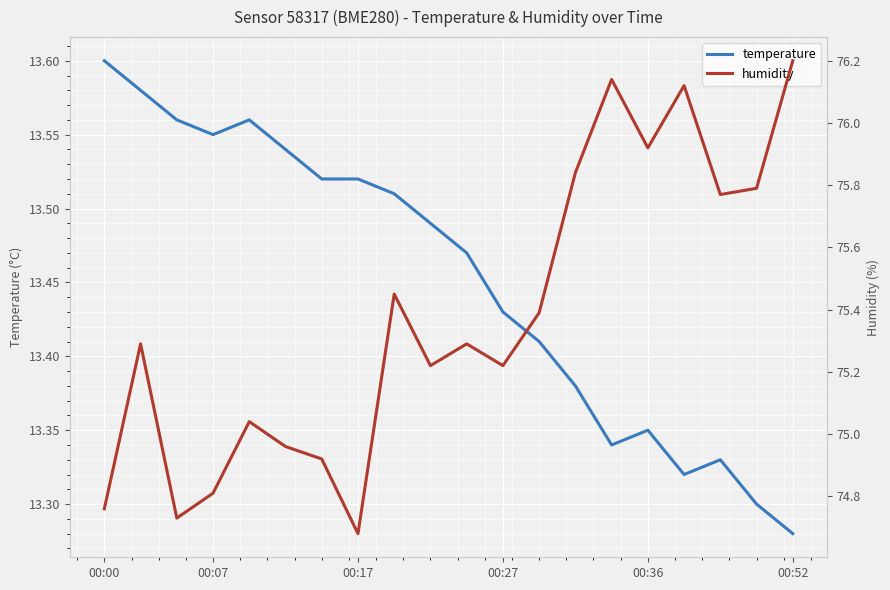

What is the difference between the highest and lowest values at 12?

62.0